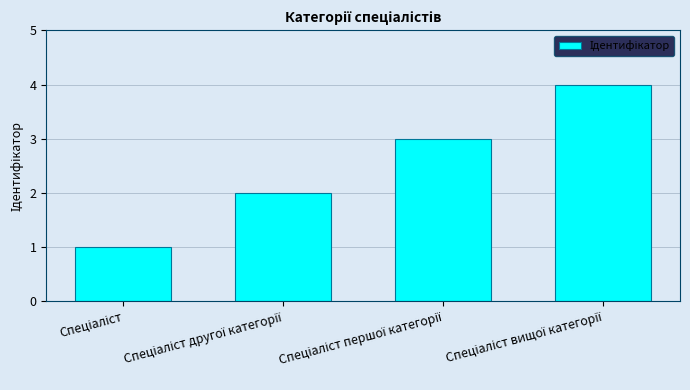

What is the difference between the maximum and minimum values?

3